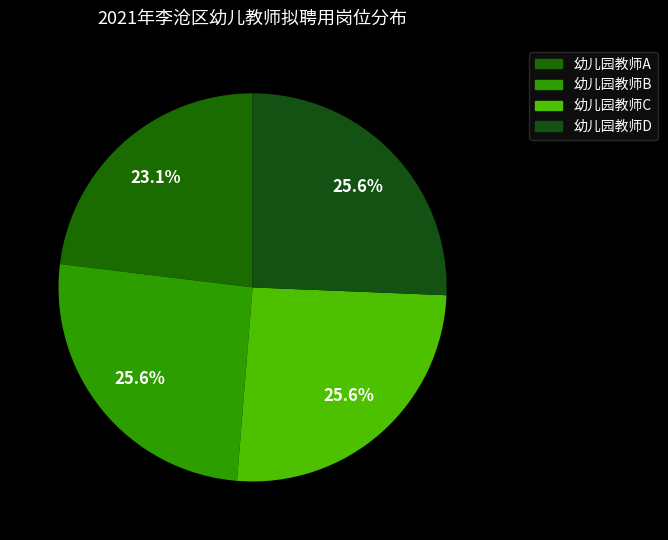

How many segments does this pie chart have?

4